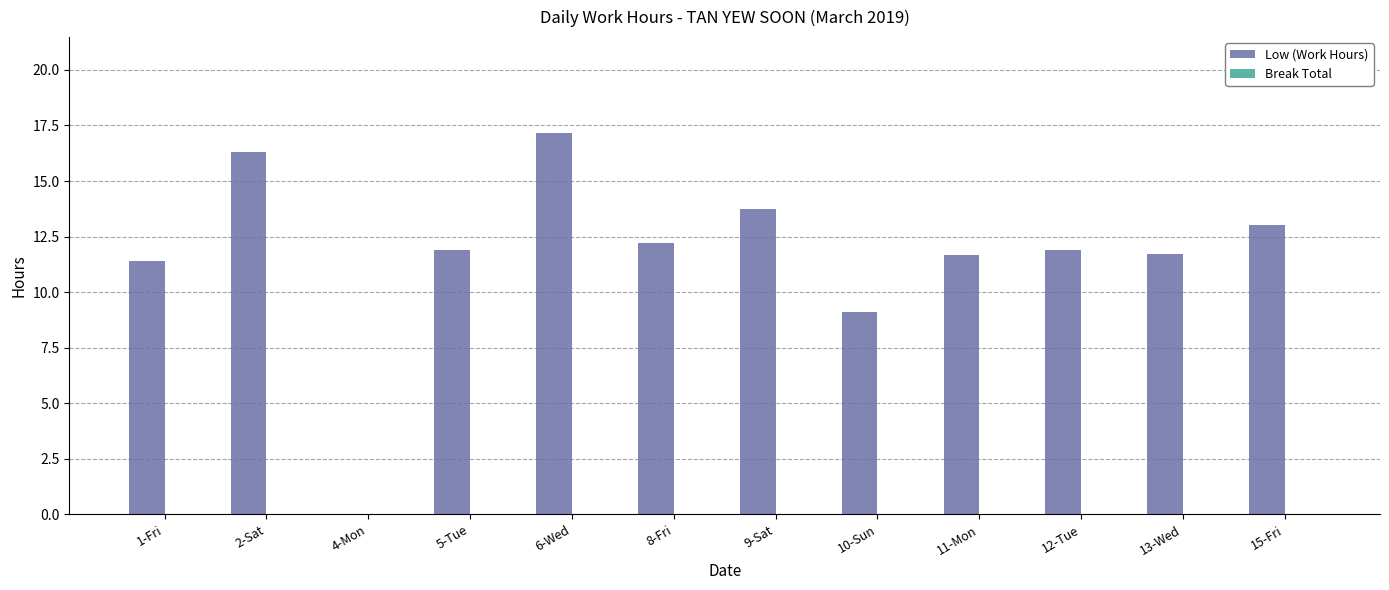

What value does the data have at 6-Wed?

17.2